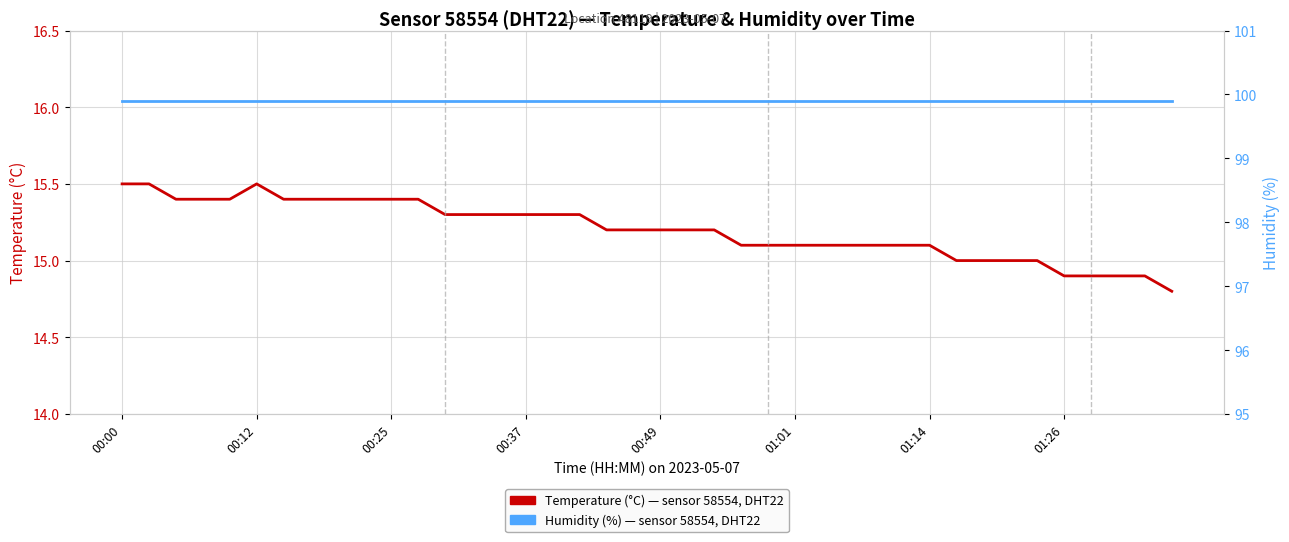

What are all the series names shown in the legend?

Temperature (°C), Humidity (%)